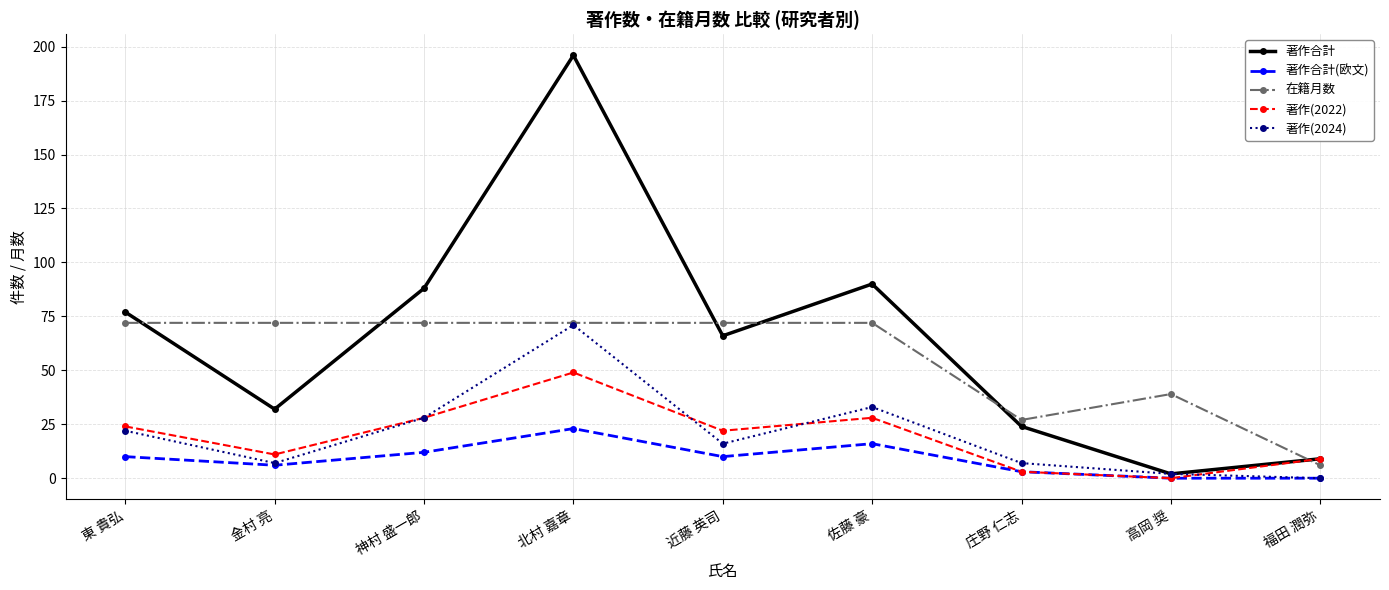

Reading left to right, extract all data points from this chart.

著作合計: 77	32	88	196	66	90	24	2	9
著作合計(欧文): 10	6	12	23	10	16	3	0	0
在籍月数: 72	72	72	72	72	72	27	39	6
著作(2022): 24	11	28	49	22	28	3	0	9
著作(2024): 22	7	28	71	16	33	7	2	0